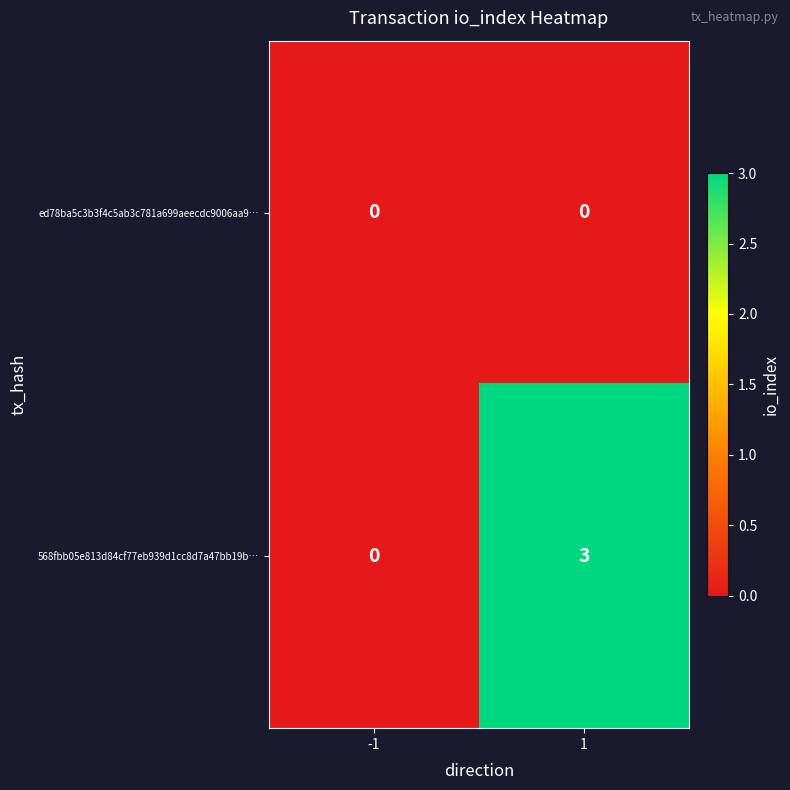

True or false: 568fbb05e813d84cf77eb939d1cc8d7a47bb19b… has a value of 3 at 1.

True